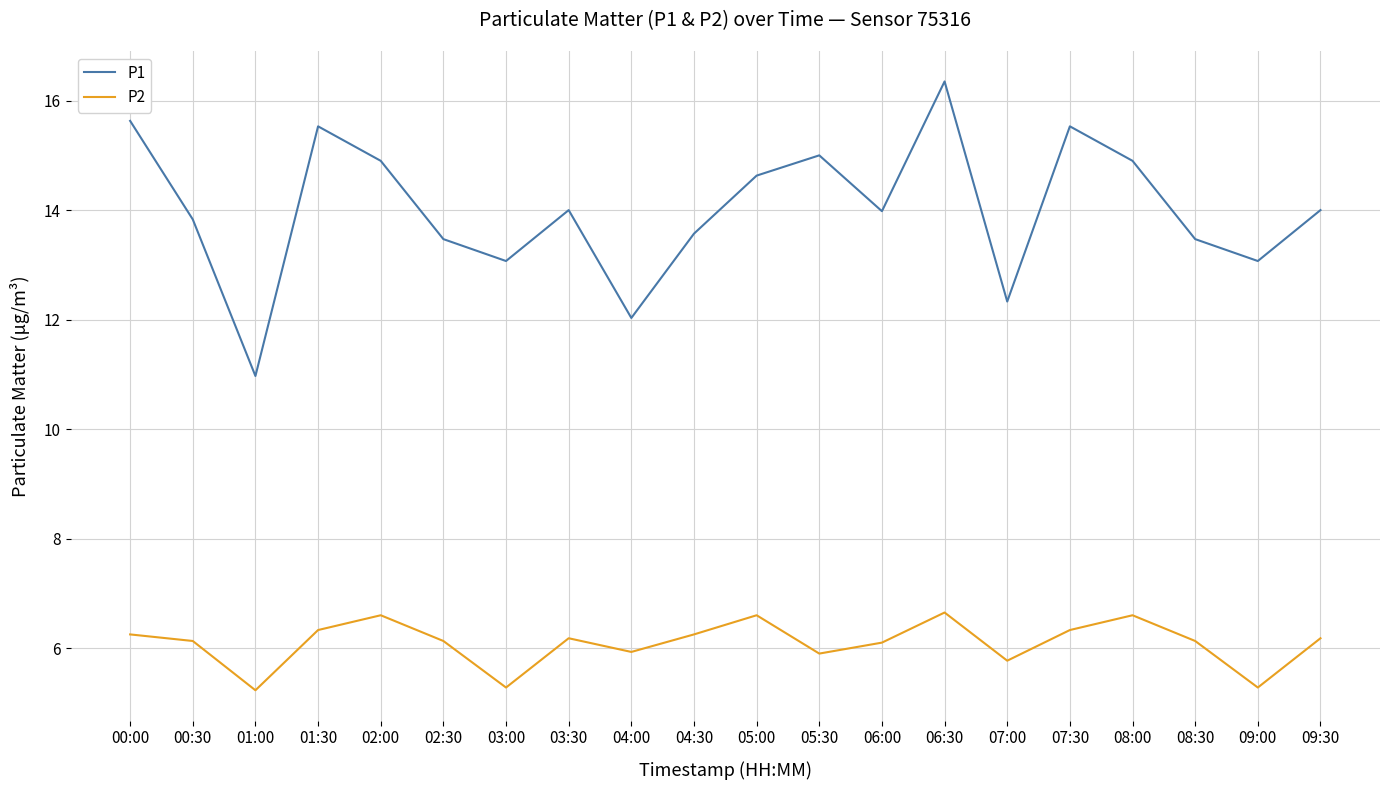

At which label does P1 first exceed 14?

00:00